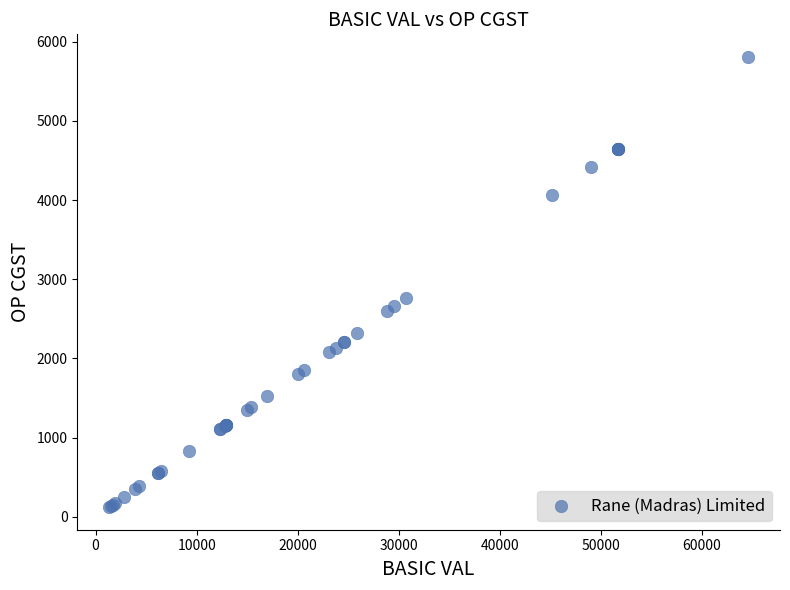

What Y value in the scatter plot is closest to 2965?

2767.5